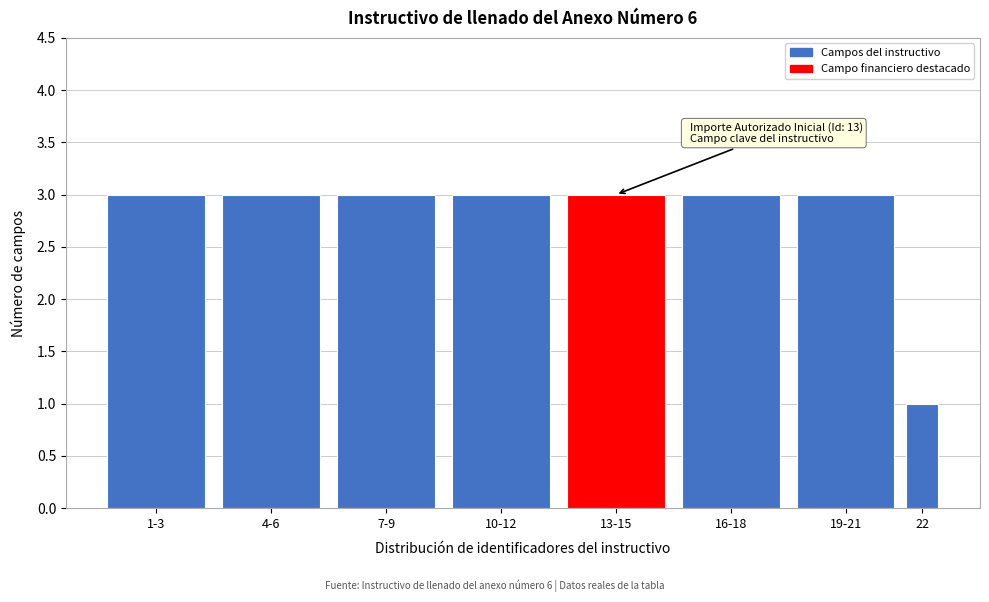

Reading right to left, extract all data points from this chart.

22=1	19-21=3	16-18=3	13-15=3	10-12=3	7-9=3	4-6=3	1-3=3